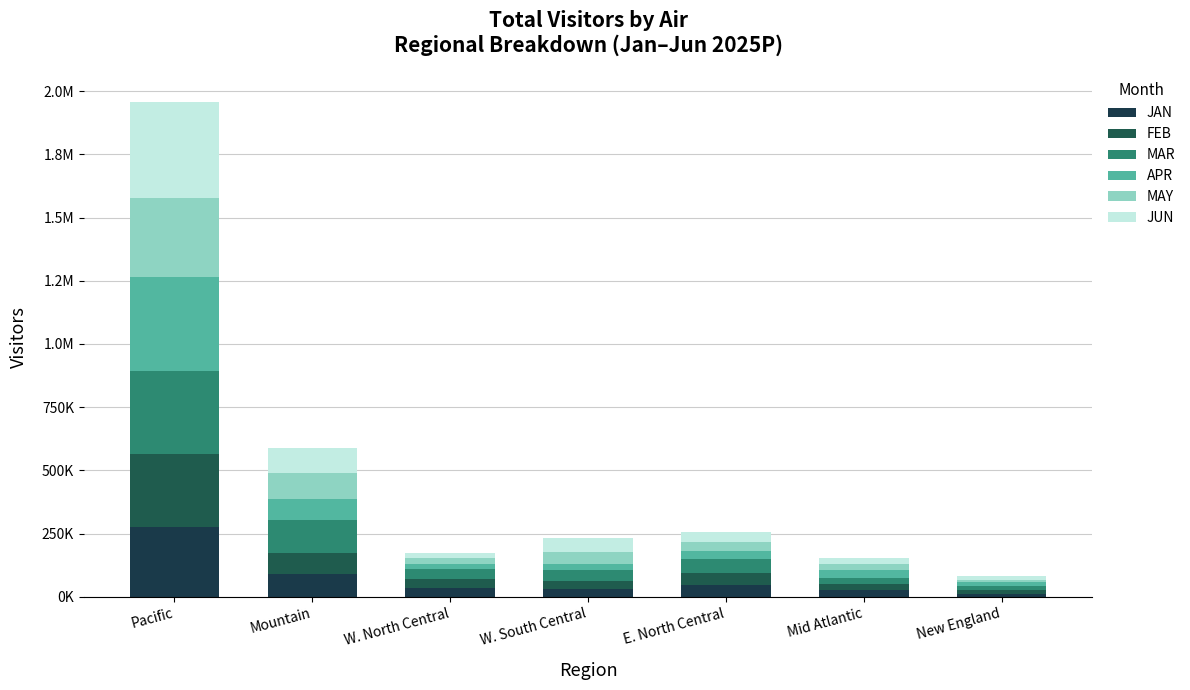

Is it true that APR equals 83119.9 at Mountain?

True